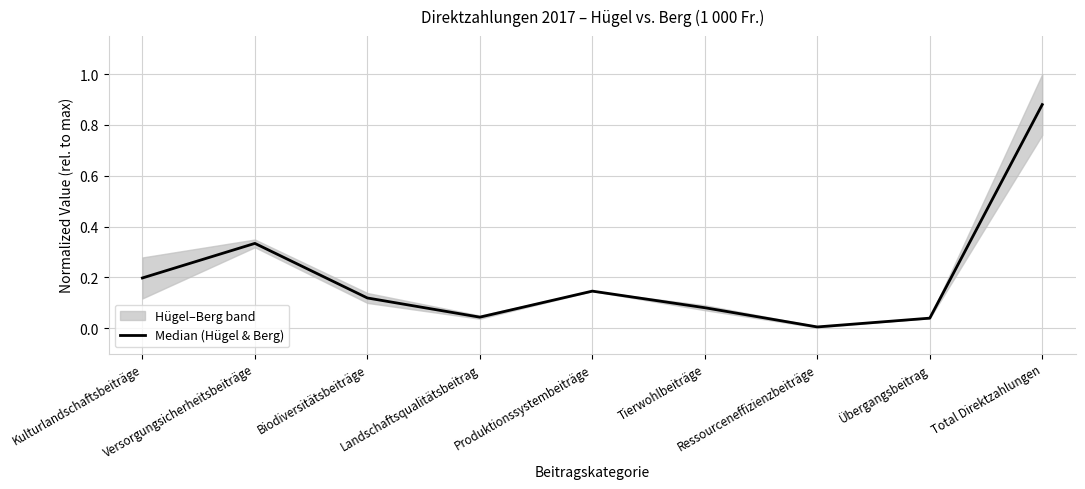

How many points are higher than both their immediate neighbors (excluding endpoints)?

2